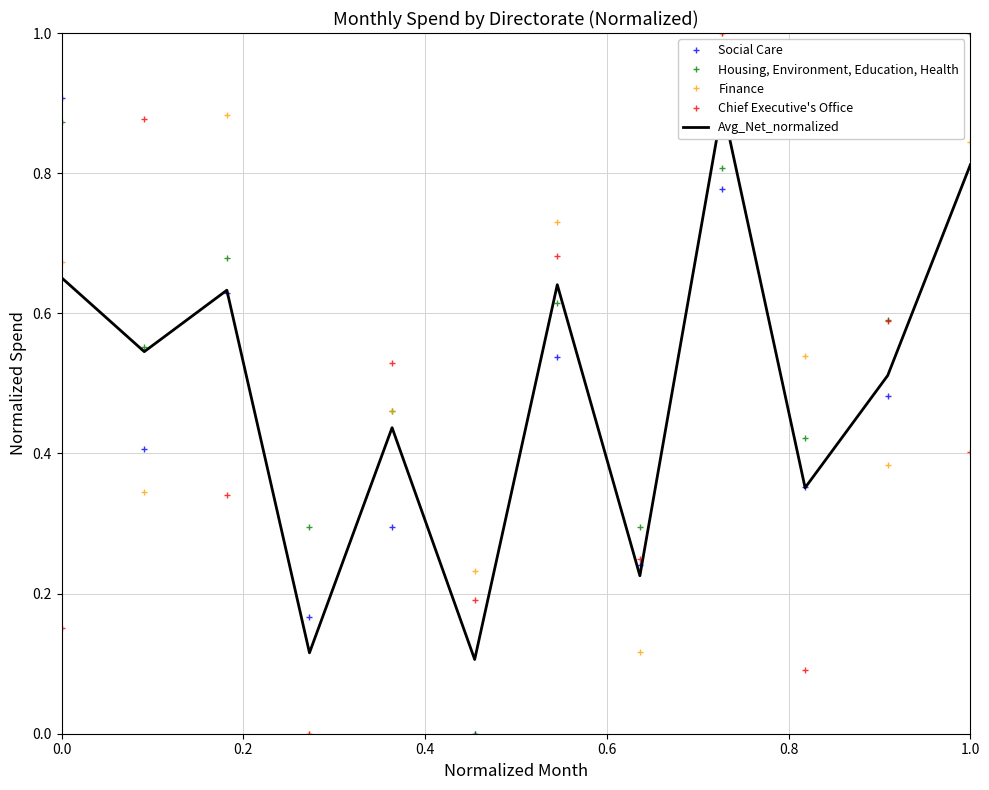

List the series in order of their peak value, lowest first.

Avg_Net_normalized, Social Care, Housing, Environment, Education, Health, Finance, Chief Executive's Office